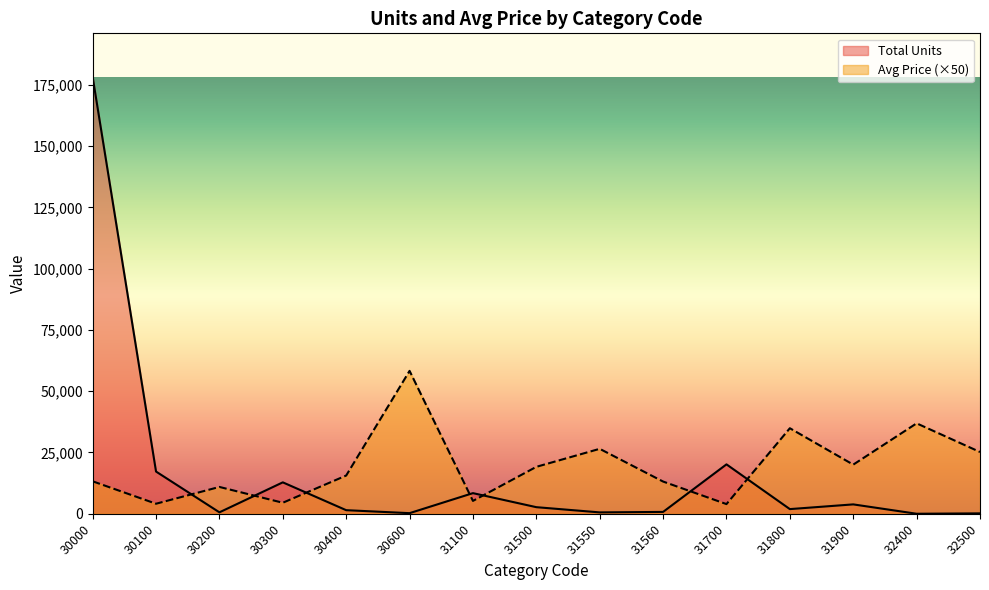

What is the maximum value shown in the chart?

178181